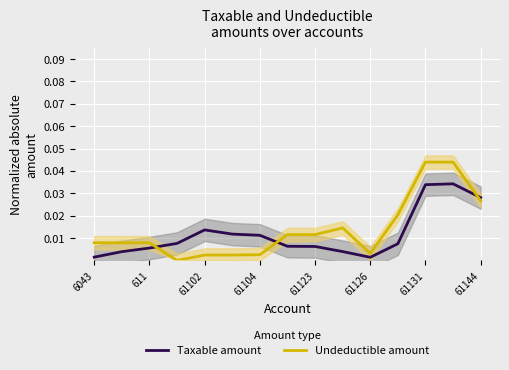

How many lines are shown in the chart?

2